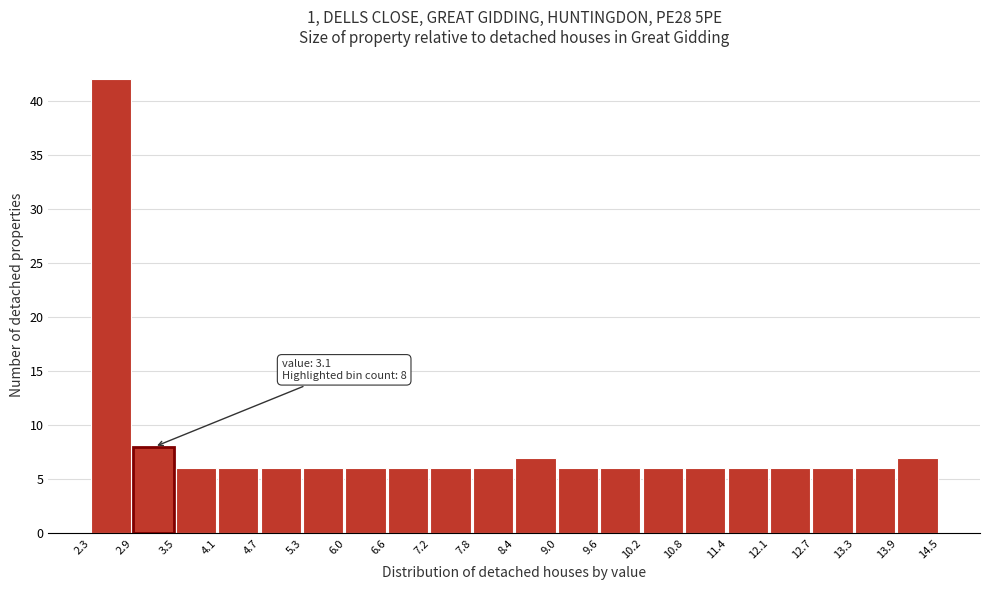

Which range on the x-axis has the tallest bar?

2.3 to 2.9